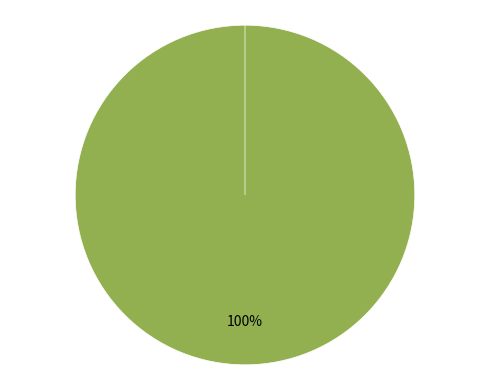

Combined, do Terminal Baranangsiang, Bogor and Terminal Jatijajar, Depok account for over 50%?

Yes